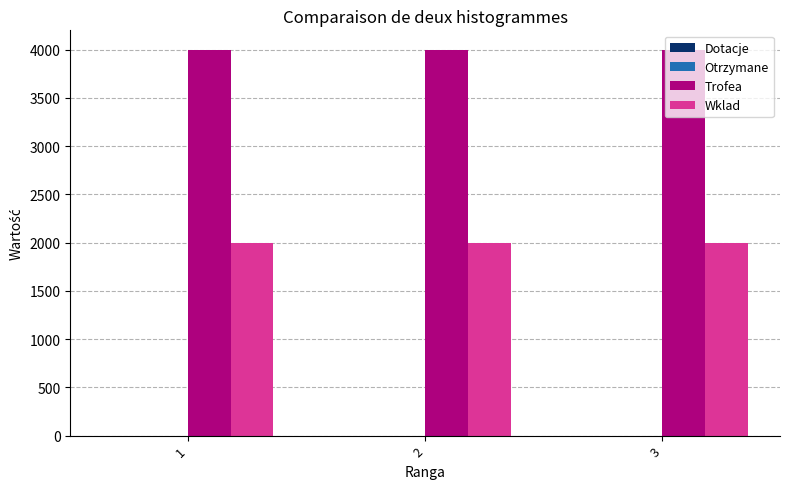

What is the difference between the highest and lowest values at 3?

2001